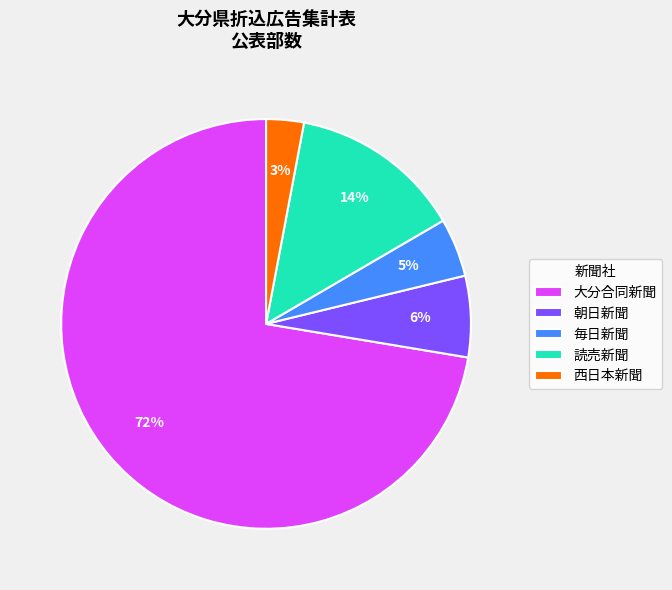

Which category accounts for the majority?

大分合同新聞